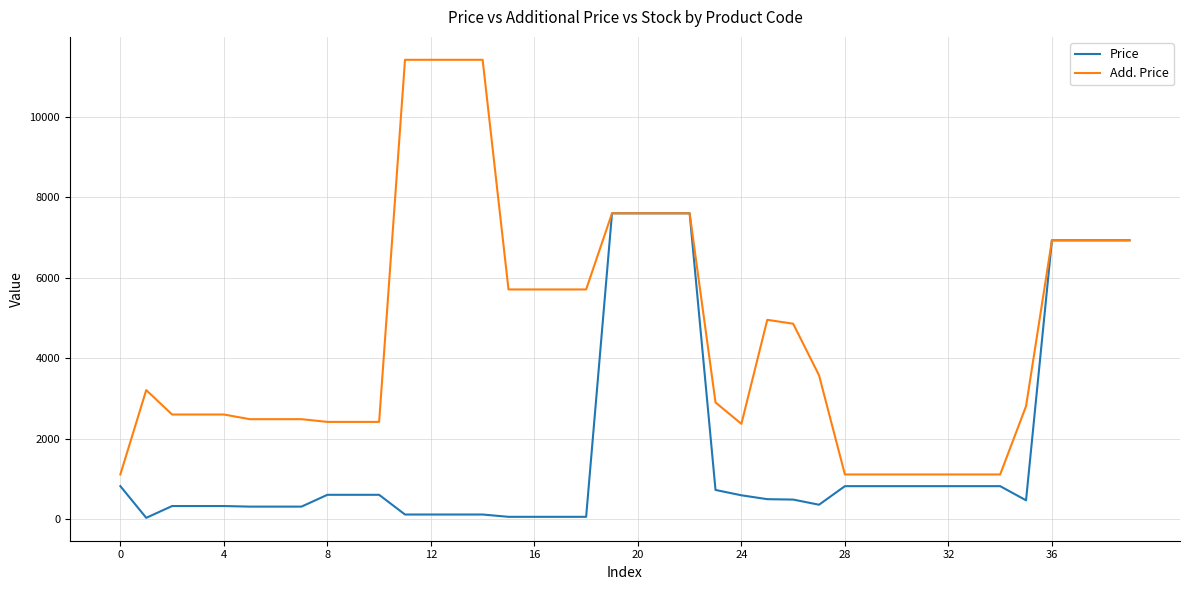

Which series has the largest total across all categories?

Add. Price